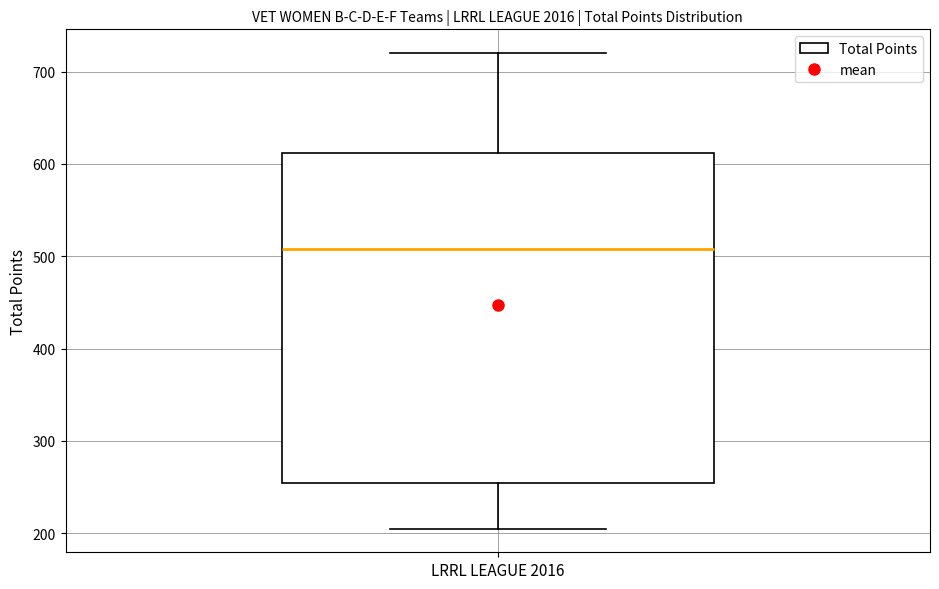

Read this box plot against the y-axis: the position of the median line, the range covered by the box, and the ends of both whiskers. The values are not printed on the chart, so give them approximately, as read against the axis.

median 510, box 250 to 610, whiskers 210 to 720